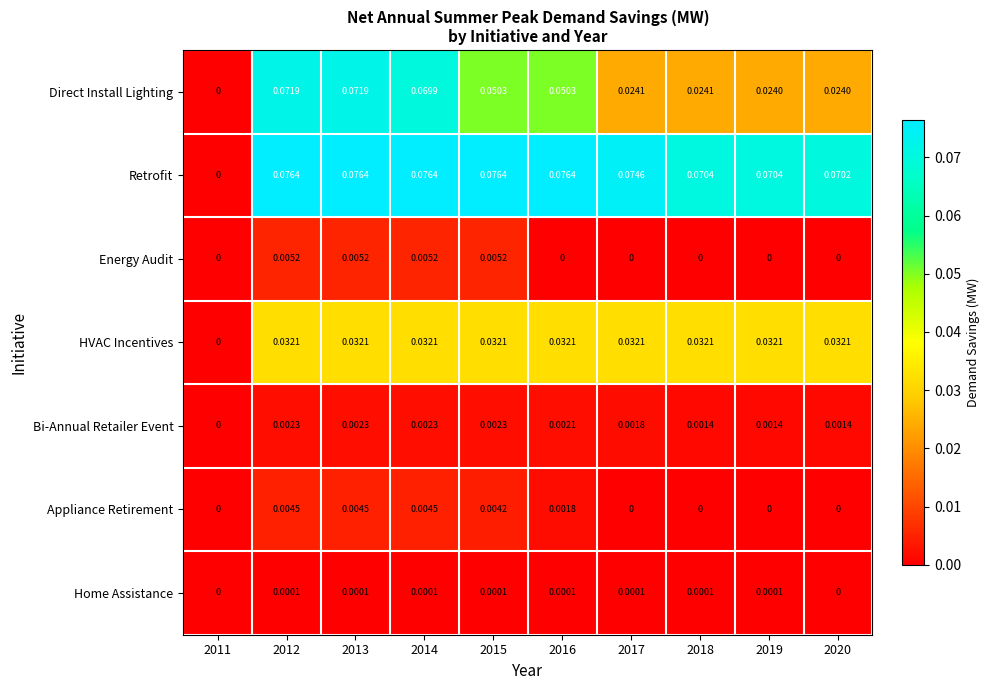

Between 2011 and 2014, which series saw the biggest shift?

Retrofit